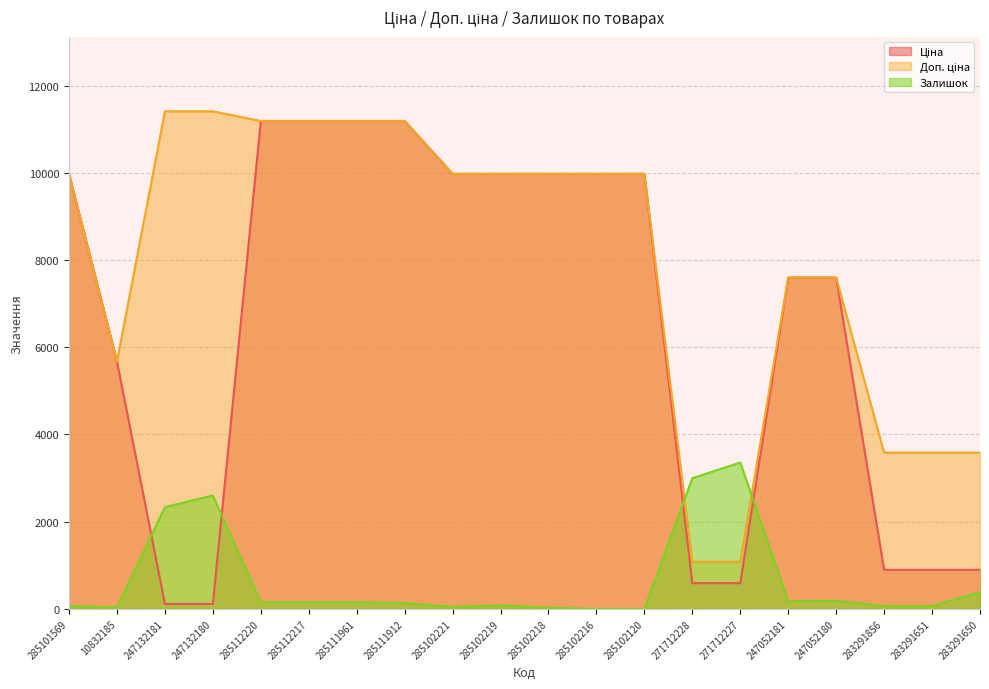

At how many categories does at least one series exceed 3053?

19